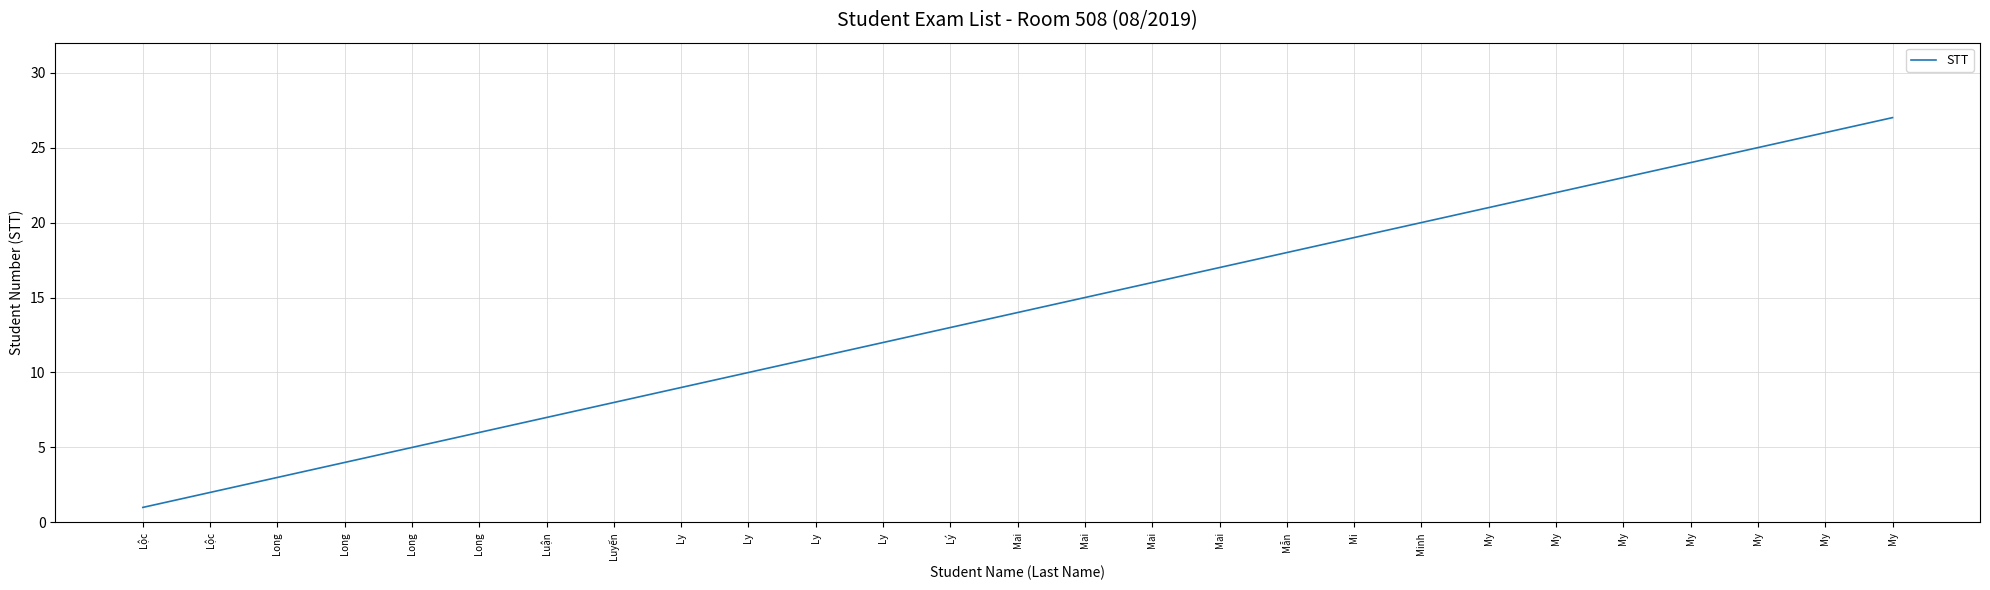

Reading left to right, extract all data points from this chart.

Lộc=1	Lộc=2	Long=3	Long=4	Long=5	Long=6	Luận=7	Luyến=8	Ly=9	Ly=10	Ly=11	Ly=12	Lý=13	Mai=14	Mai=15	Mai=16	Mai=17	Mẫn=18	Mi=19	Minh=20	My=21	My=22	My=23	My=24	My=25	My=26	My=27